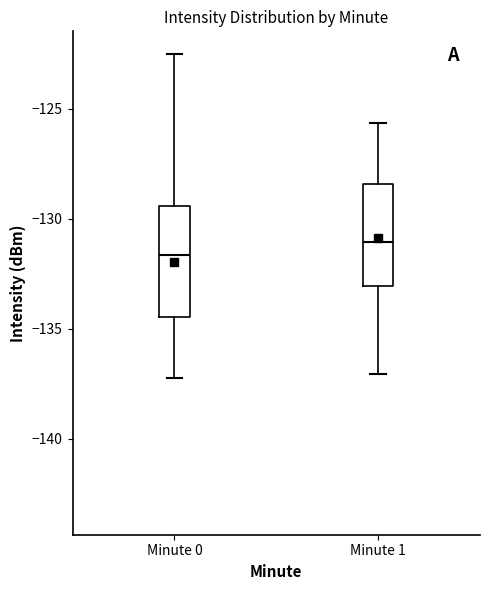

Reading left to right, transcribe this box plot: for each box, give where its median line is, the range the box spans, and where its two whiskers end, as read against the y-axis. The values are not printed on the chart, so give them approximately, as read against the axis.

Minute 0: median -131.5, box -134.5 to -129.5, whiskers -137.0 to -122.5
Minute 1: median -131.0, box -133.0 to -128.5, whiskers -137.0 to -125.5